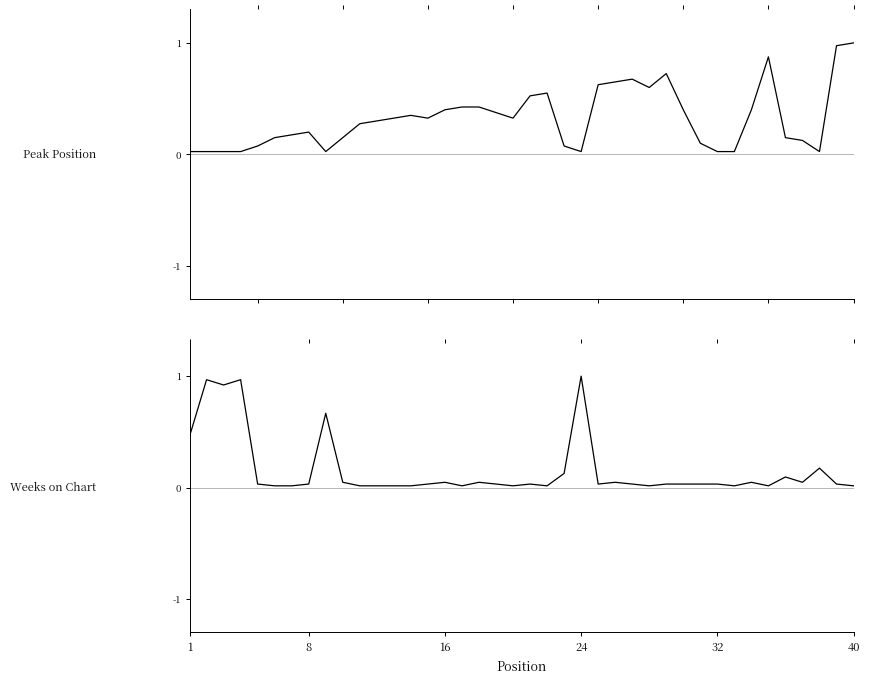

Which series has the largest total across all categories?

Peak Position